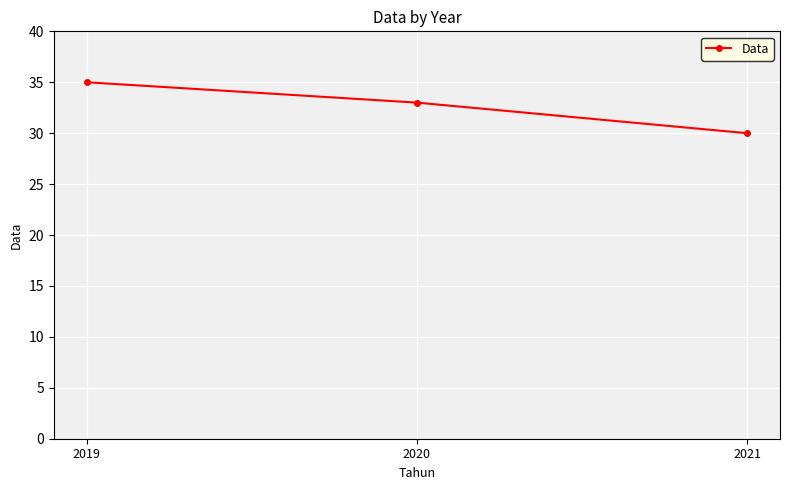

List the labels in order of value, largest first.

2019, 2020, 2021